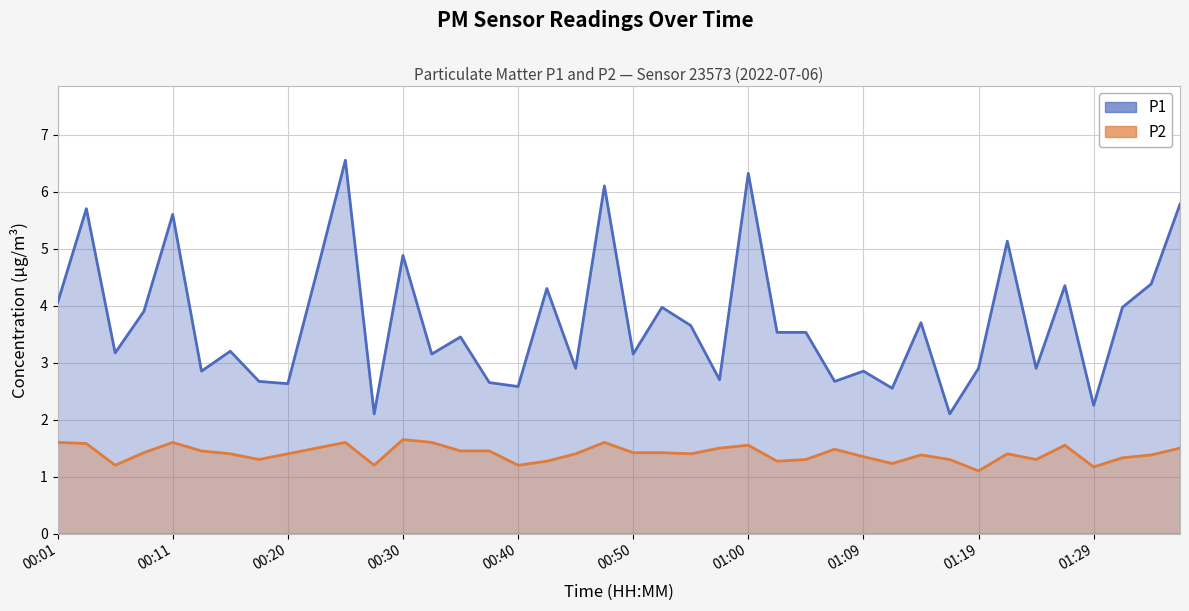

How many data points in P1 are above 3?

25